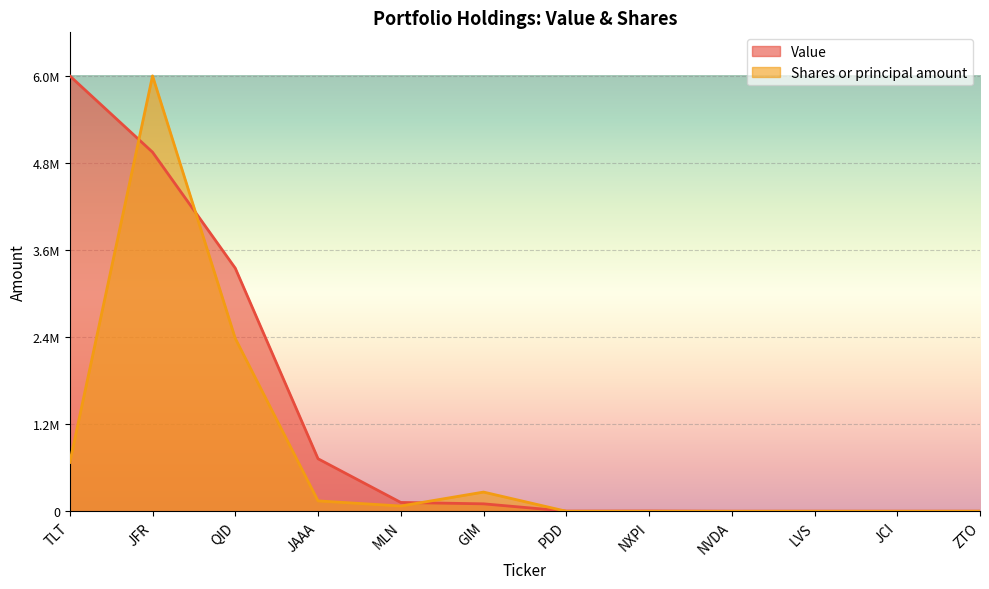

What is the spread (max minus min) of values at TLT?

5314691.1